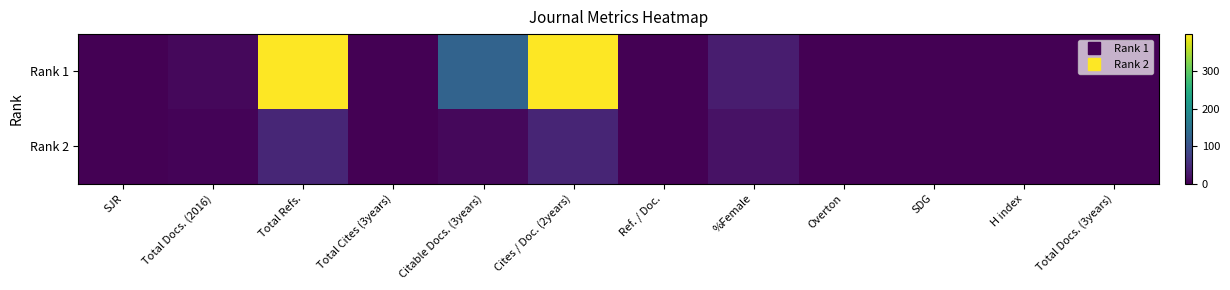

Which has a higher value, SDG or Total Cites (3years)?

SDG